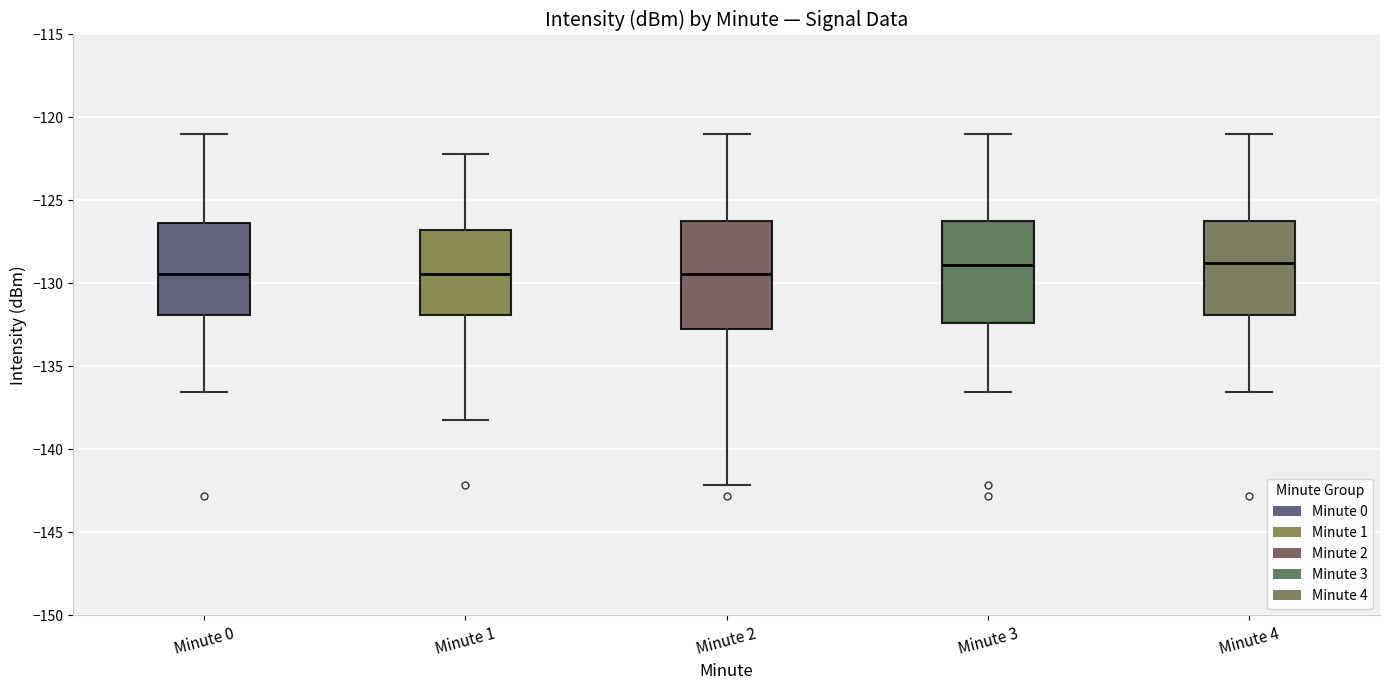

Reading left to right, read every box against the y-axis: the position of its median line, the range the box covers, and the ends of its whiskers. The values are not printed on the chart, so give them approximately, as read against the axis.

Minute 0: median -129.5, box -132.0 to -126.5, whiskers -136.5 to -121.0
Minute 1: median -129.5, box -132.0 to -127.0, whiskers -138.0 to -122.0
Minute 2: median -129.5, box -133.0 to -126.5, whiskers -142.0 to -121.0
Minute 3: median -129.0, box -132.5 to -126.5, whiskers -136.5 to -121.0
Minute 4: median -128.5, box -132.0 to -126.5, whiskers -136.5 to -121.0